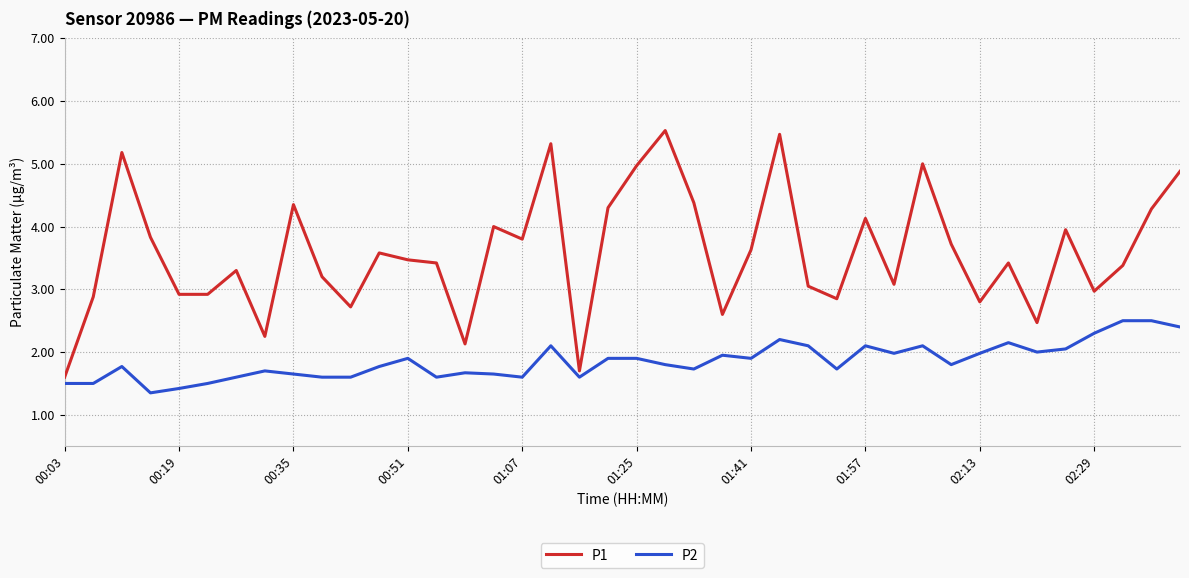

Which series has the largest range (max minus min)?

P1